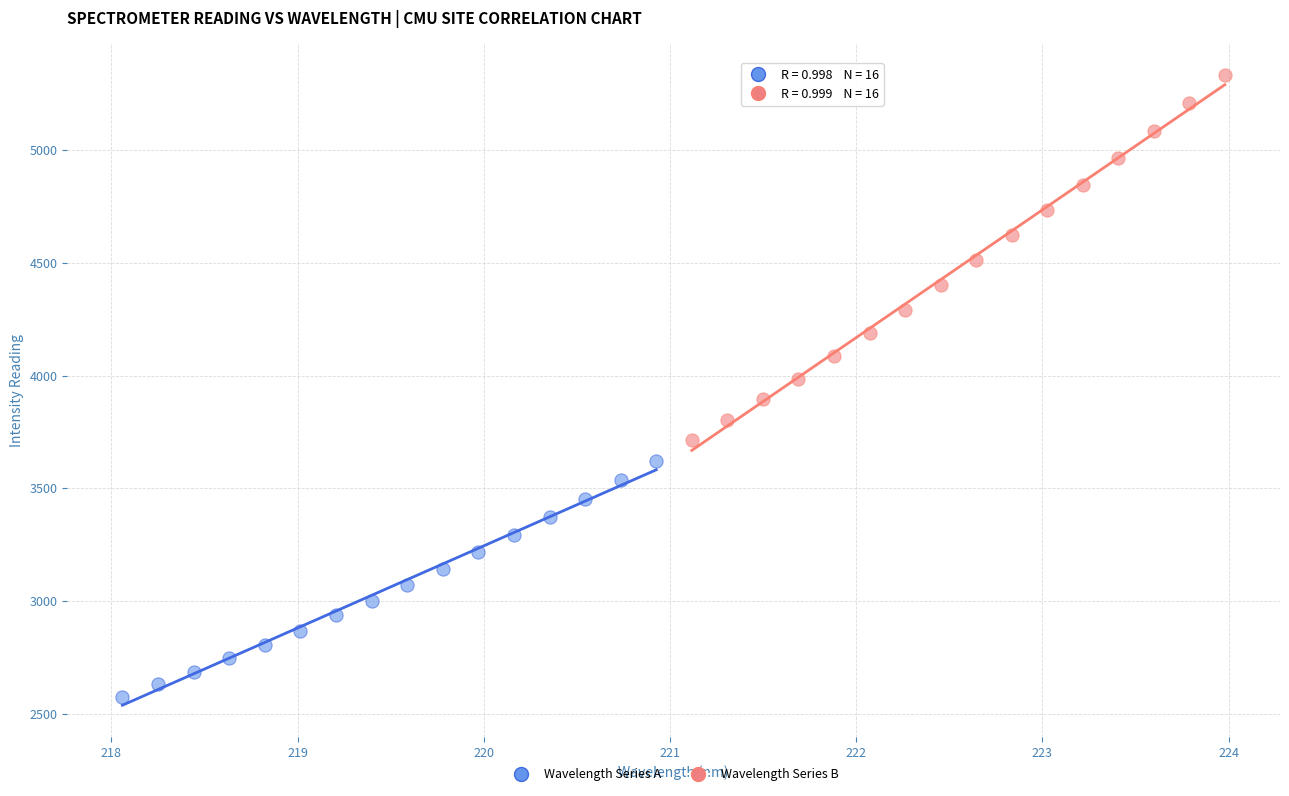

Which series contains the lowest Y value?

Wavelength Series A